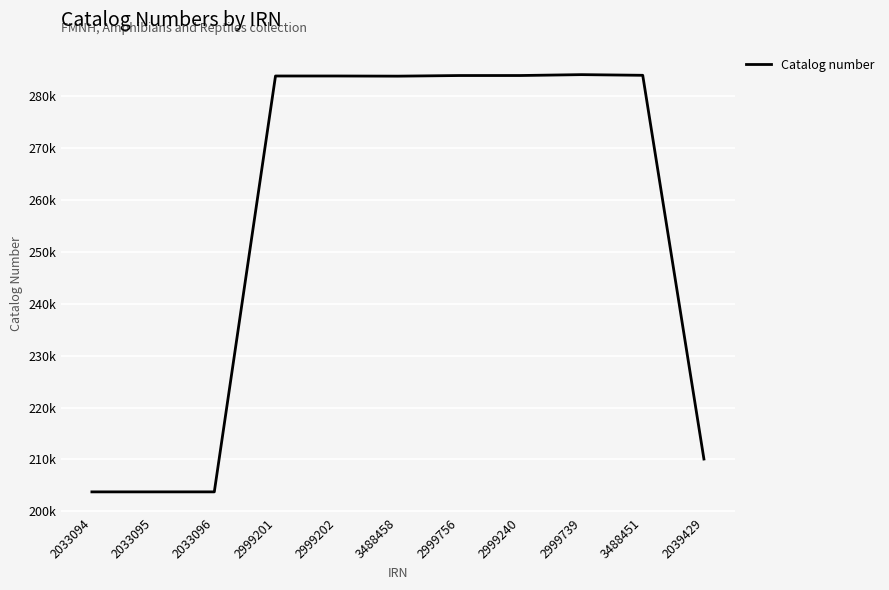

What is the change in value from 2999201 to 2999240?

+94